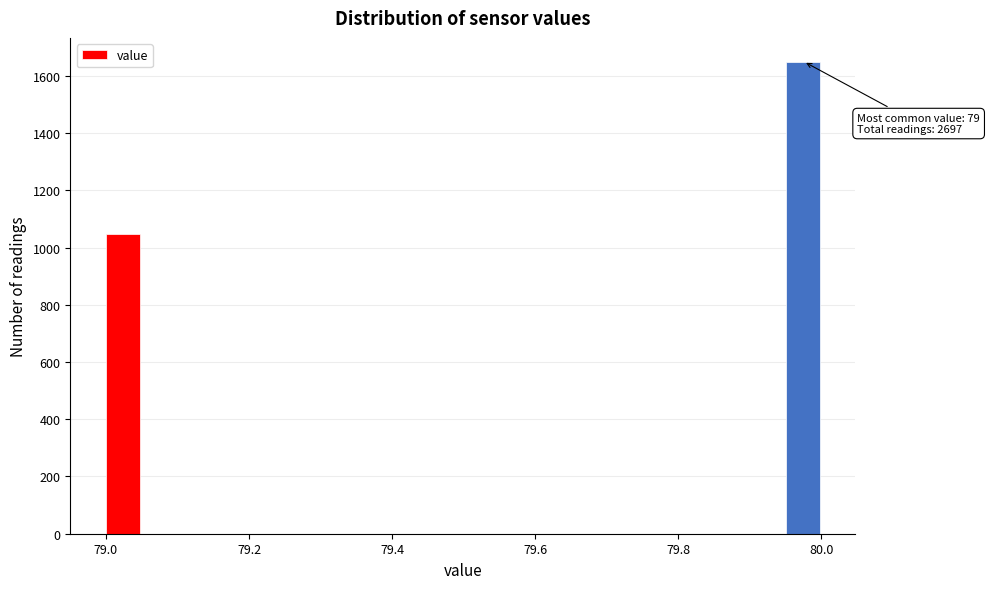

Read against the x-axis, roughly where is the centre of the tallest bar?

79.98